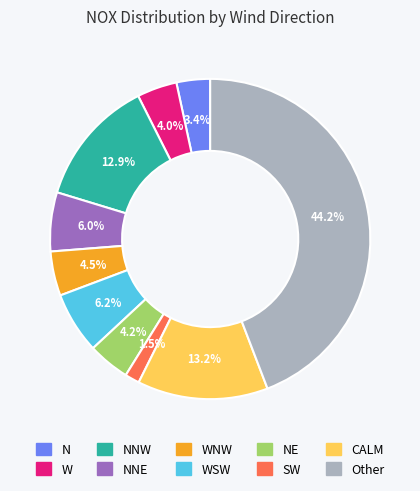

Count the number of slices in the pie.

10